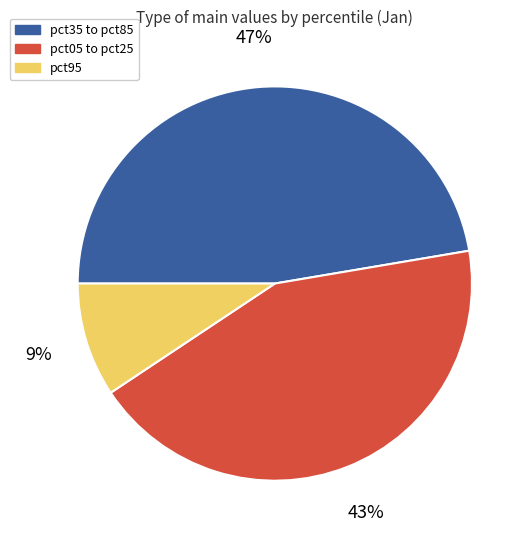

How many segments does this pie chart have?

3